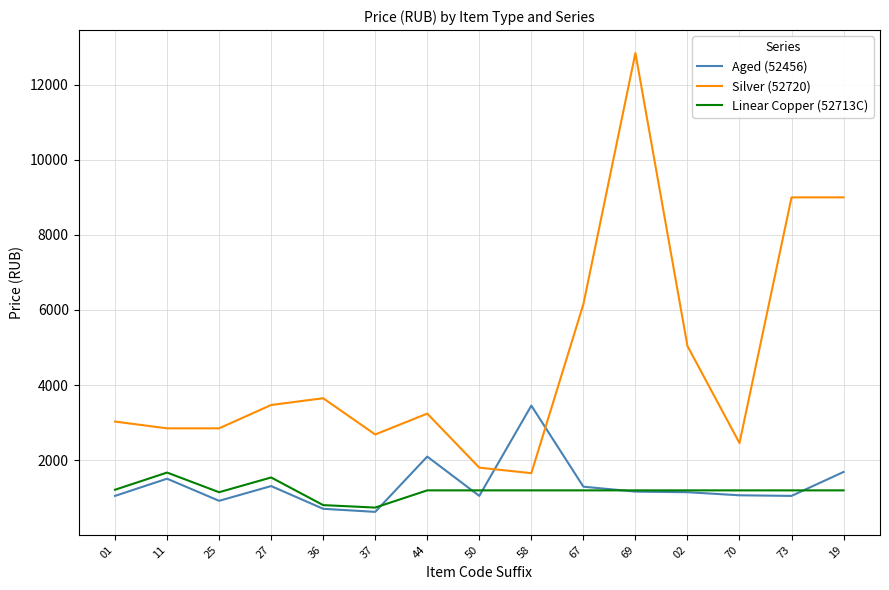

Rank the series by their maximum value, from highest to lowest.

Silver (52720), Aged (52456), Linear Copper (52713C)